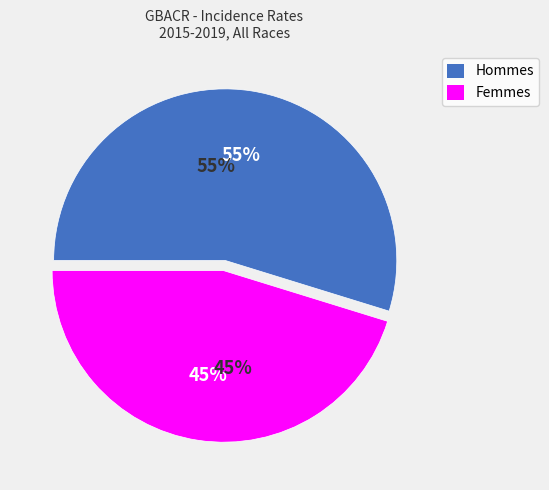

To the nearest percent, what is the combined percentage of Females and Males?

100%